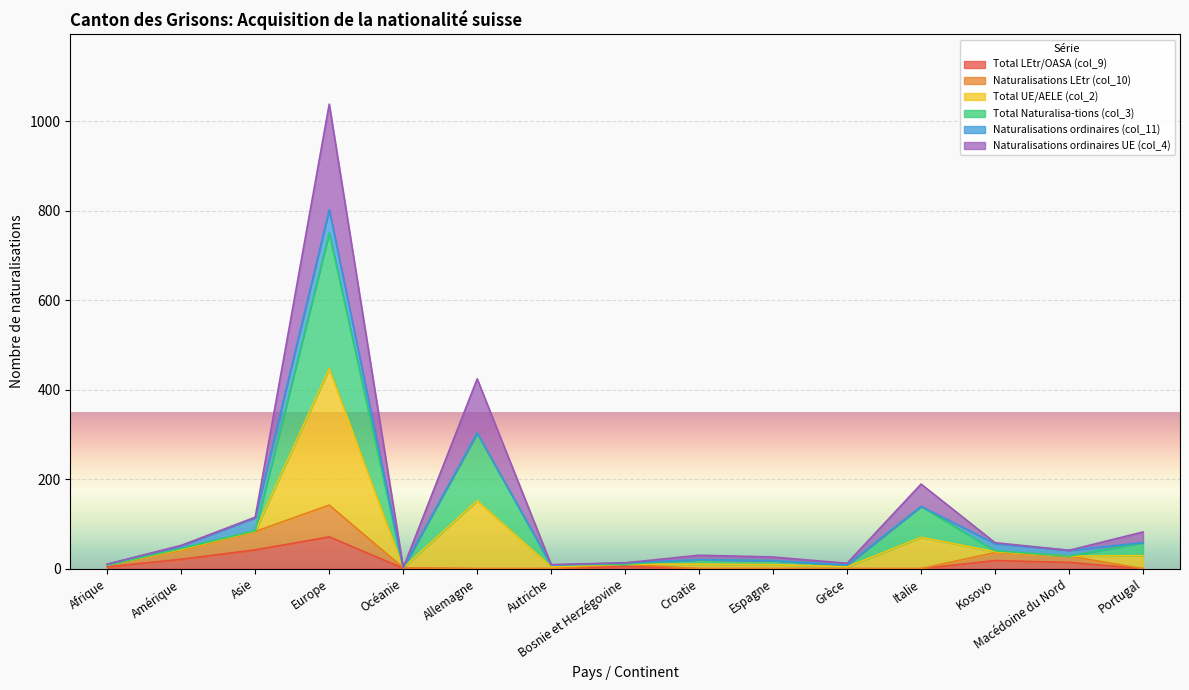

Which series changed the most between Autriche and Portugal?

Total UE/AELE (col_2)